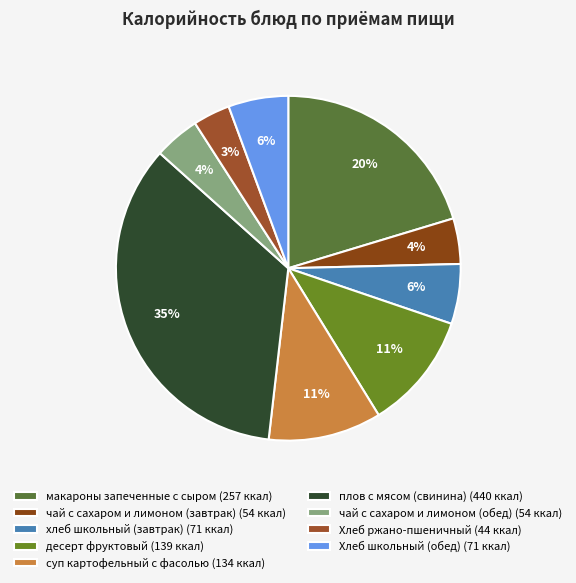

To the nearest percent, what is the average slice percentage?

11%